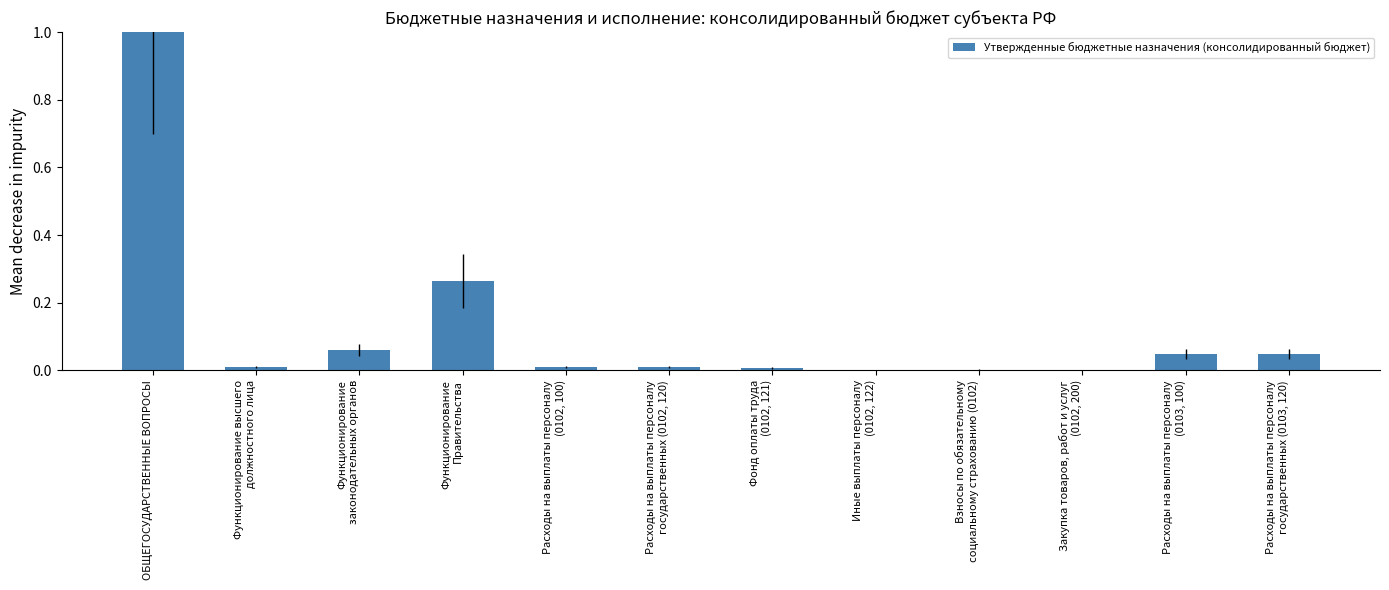

Which category has the highest value across all series?

ОБЩЕГОСУДАРСТВЕННЫЕ ВОПРОСЫ